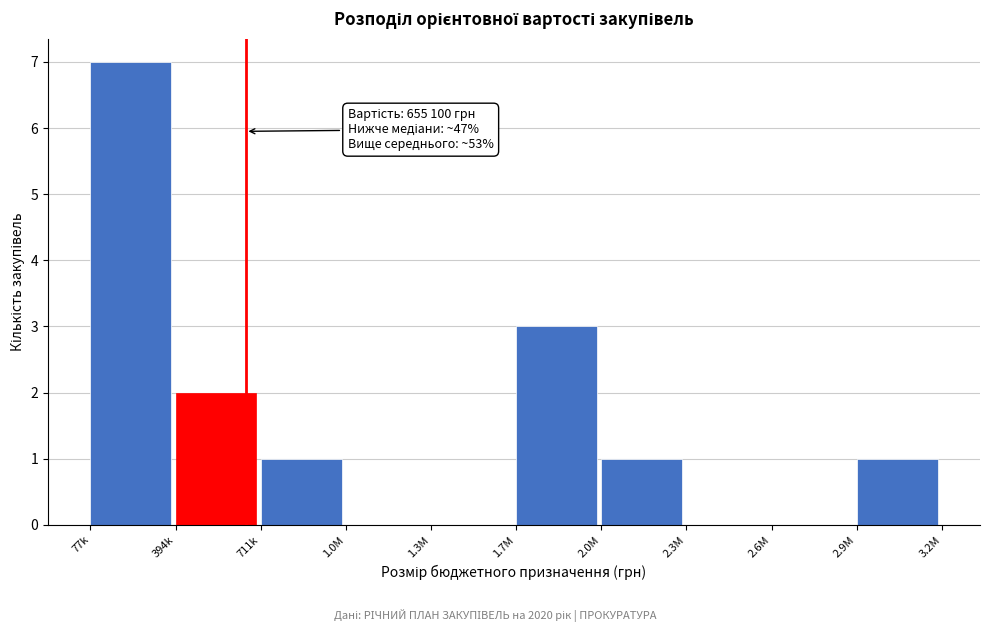

Reading right to left, transcribe all the data shown in this chart.

2.9M=1	2.6M=0	2.3M=0	2.0M=1	1.7M=3	1.3M=0	1.0M=0	711k=1	394k=2	77k=7